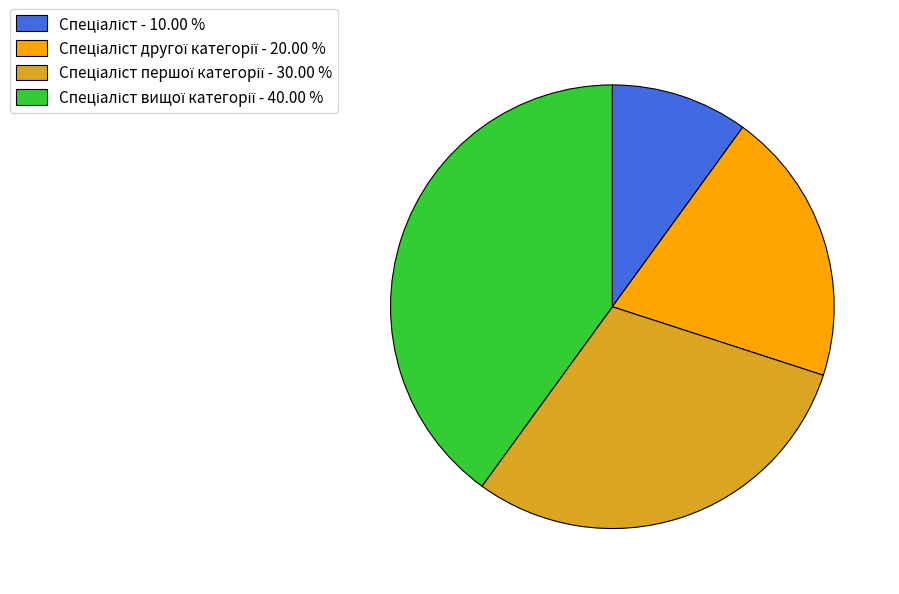

Does any single category account for the majority?

No